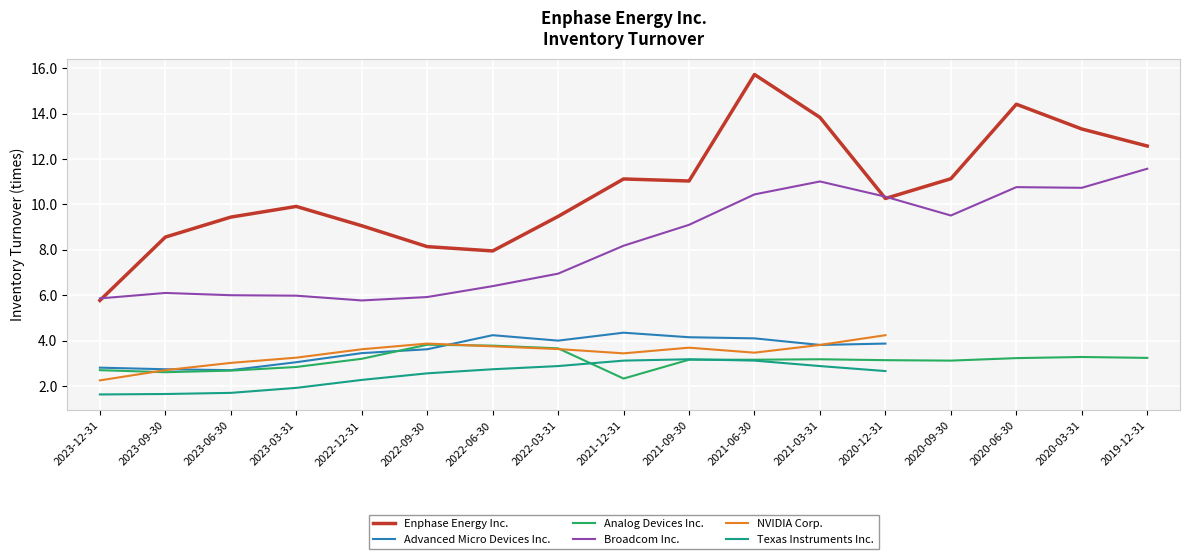

Rank the series at 2023-06-30 from highest to lowest value.

Enphase Energy Inc., Broadcom Inc., NVIDIA Corp., Advanced Micro Devices Inc., Analog Devices Inc., Texas Instruments Inc.